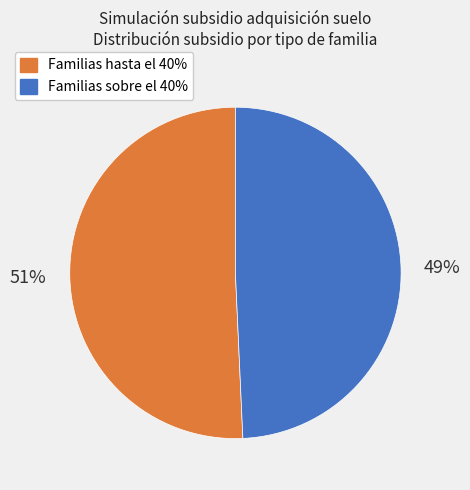

Which slice is the smallest?

Familias sobre el 40%